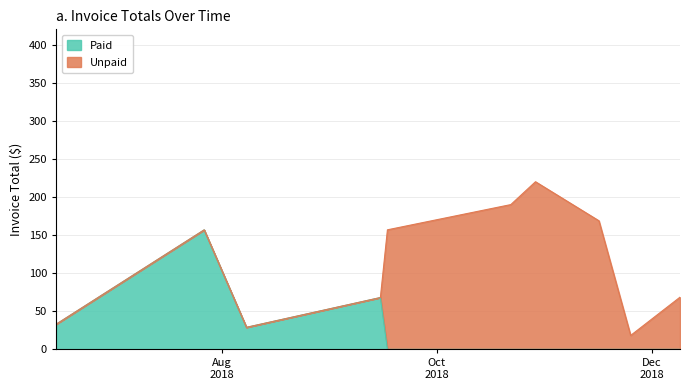

How many points are higher than both their immediate neighbors (excluding endpoints)?

2